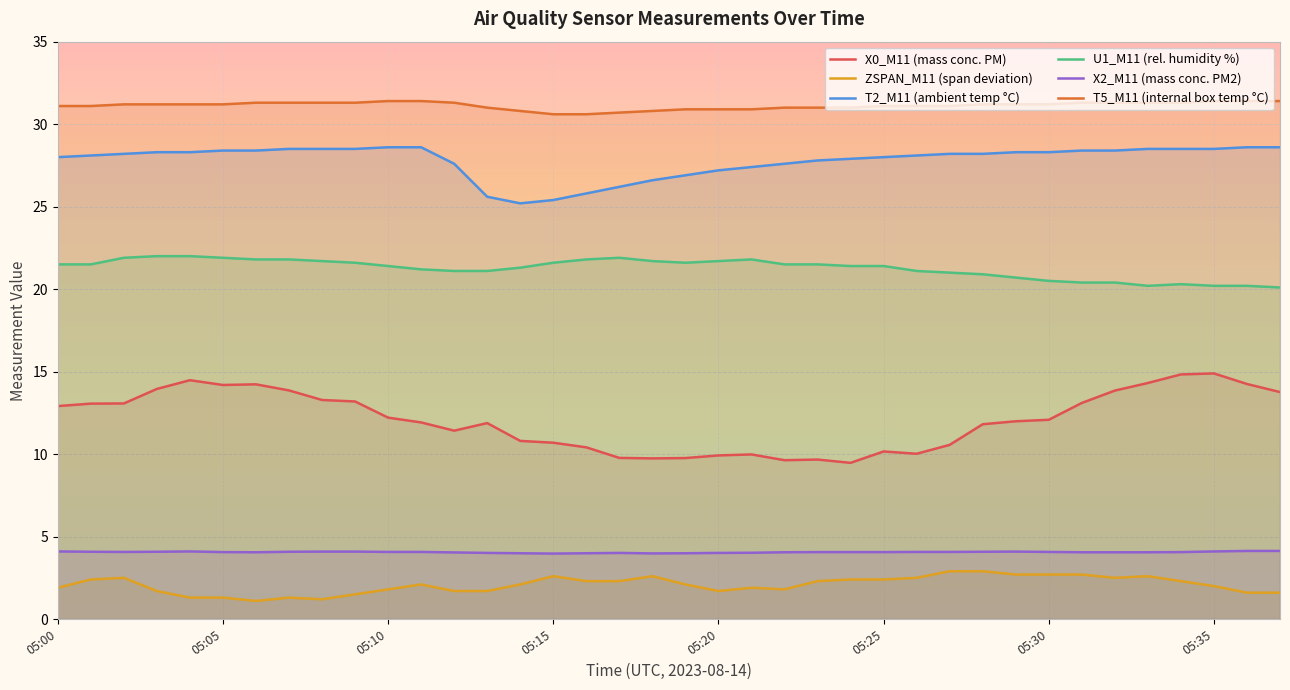

Reading right to left, extract all data points from this chart.

X0_M11: 05:37=13.8	05:36=14.2	05:35=14.9	05:34=14.8	05:33=14.3	05:32=13.8	05:31=13.1	05:30=12.1	05:29=12.0	05:28=11.8	05:27=10.6	05:26=10.0	05:25=10.2	05:24=9.5	05:23=9.7	05:22=9.6	05:21=10.0	05:20=9.9	05:19=9.8	05:18=9.7	05:17=9.8	05:16=10.4	05:15=10.7	05:14=10.8	05:13=11.9	05:12=11.4	05:11=11.9	05:10=12.2	05:09=13.2	05:08=13.3	05:07=13.9	05:06=14.2	05:05=14.2	05:04=14.5	05:03=13.9	05:02=13.1	05:01=13.1	05:00=12.9
ZSPAN_M11: 05:37=1.6	05:36=1.6	05:35=2.0	05:34=2.3	05:33=2.6	05:32=2.5	05:31=2.7	05:30=2.7	05:29=2.7	05:28=2.9	05:27=2.9	05:26=2.5	05:25=2.4	05:24=2.4	05:23=2.3	05:22=1.8	05:21=1.9	05:20=1.7	05:19=2.1	05:18=2.6	05:17=2.3	05:16=2.3	05:15=2.6	05:14=2.1	05:13=1.7	05:12=1.7	05:11=2.1	05:10=1.8	05:09=1.5	05:08=1.2	05:07=1.3	05:06=1.1	05:05=1.3	05:04=1.3	05:03=1.7	05:02=2.5	05:01=2.4	05:00=1.9
T2_M11: 05:37=28.6	05:36=28.6	05:35=28.5	05:34=28.5	05:33=28.5	05:32=28.4	05:31=28.4	05:30=28.3	05:29=28.3	05:28=28.2	05:27=28.2	05:26=28.1	05:25=28.0	05:24=27.9	05:23=27.8	05:22=27.6	05:21=27.4	05:20=27.2	05:19=26.9	05:18=26.6	05:17=26.2	05:16=25.8	05:15=25.4	05:14=25.2	05:13=25.6	05:12=27.6	05:11=28.6	05:10=28.6	05:09=28.5	05:08=28.5	05:07=28.5	05:06=28.4	05:05=28.4	05:04=28.3	05:03=28.3	05:02=28.2	05:01=28.1	05:00=28.0
U1_M11: 05:37=20.1	05:36=20.2	05:35=20.2	05:34=20.3	05:33=20.2	05:32=20.4	05:31=20.4	05:30=20.5	05:29=20.7	05:28=20.9	05:27=21.0	05:26=21.1	05:25=21.4	05:24=21.4	05:23=21.5	05:22=21.5	05:21=21.8	05:20=21.7	05:19=21.6	05:18=21.7	05:17=21.9	05:16=21.8	05:15=21.6	05:14=21.3	05:13=21.1	05:12=21.1	05:11=21.2	05:10=21.4	05:09=21.6	05:08=21.7	05:07=21.8	05:06=21.8	05:05=21.9	05:04=22.0	05:03=22.0	05:02=21.9	05:01=21.5	05:00=21.5
X2_M11: 05:37=4.1	05:36=4.1	05:35=4.1	05:34=4.1	05:33=4.0	05:32=4.0	05:31=4.0	05:30=4.1	05:29=4.1	05:28=4.1	05:27=4.1	05:26=4.1	05:25=4.1	05:24=4.1	05:23=4.1	05:22=4.0	05:21=4.0	05:20=4.0	05:19=4.0	05:18=4.0	05:17=4.0	05:16=4.0	05:15=4.0	05:14=4.0	05:13=4.0	05:12=4.0	05:11=4.1	05:10=4.1	05:09=4.1	05:08=4.1	05:07=4.1	05:06=4.0	05:05=4.1	05:04=4.1	05:03=4.1	05:02=4.1	05:01=4.1	05:00=4.1
T5_M11: 05:37=31.4	05:36=31.4	05:35=31.4	05:34=31.3	05:33=31.3	05:32=31.3	05:31=31.3	05:30=31.2	05:29=31.2	05:28=31.2	05:27=31.1	05:26=31.1	05:25=31.1	05:24=31.0	05:23=31.0	05:22=31.0	05:21=30.9	05:20=30.9	05:19=30.9	05:18=30.8	05:17=30.7	05:16=30.6	05:15=30.6	05:14=30.8	05:13=31.0	05:12=31.3	05:11=31.4	05:10=31.4	05:09=31.3	05:08=31.3	05:07=31.3	05:06=31.3	05:05=31.2	05:04=31.2	05:03=31.2	05:02=31.2	05:01=31.1	05:00=31.1